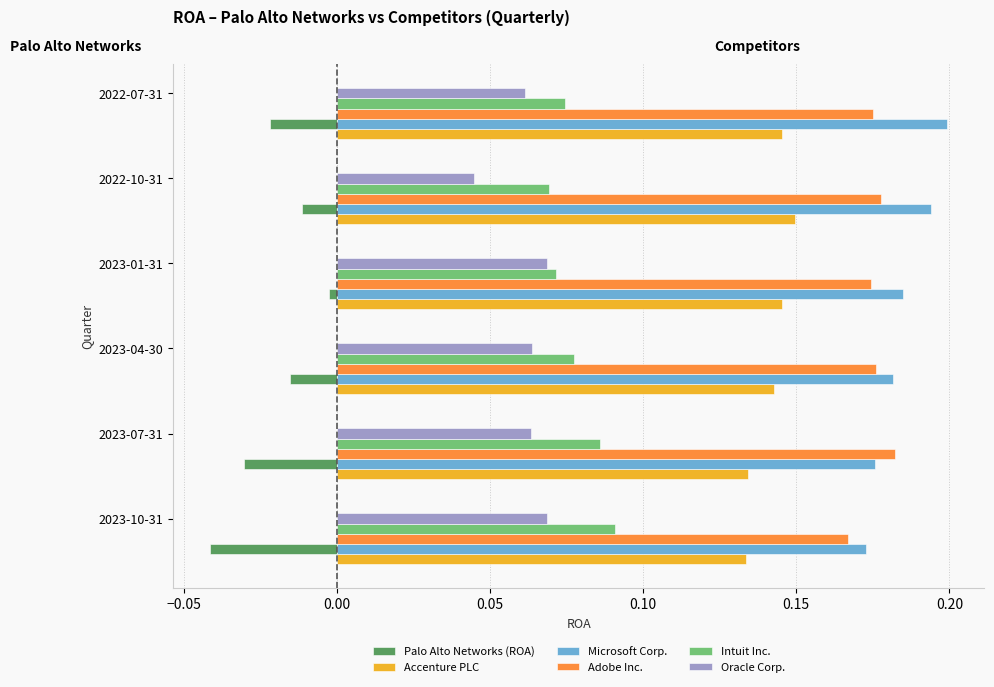

Rank the series by their maximum value, from lowest to highest.

Palo Alto Networks (ROA), Oracle Corp., Intuit Inc., Accenture PLC, Adobe Inc., Microsoft Corp.